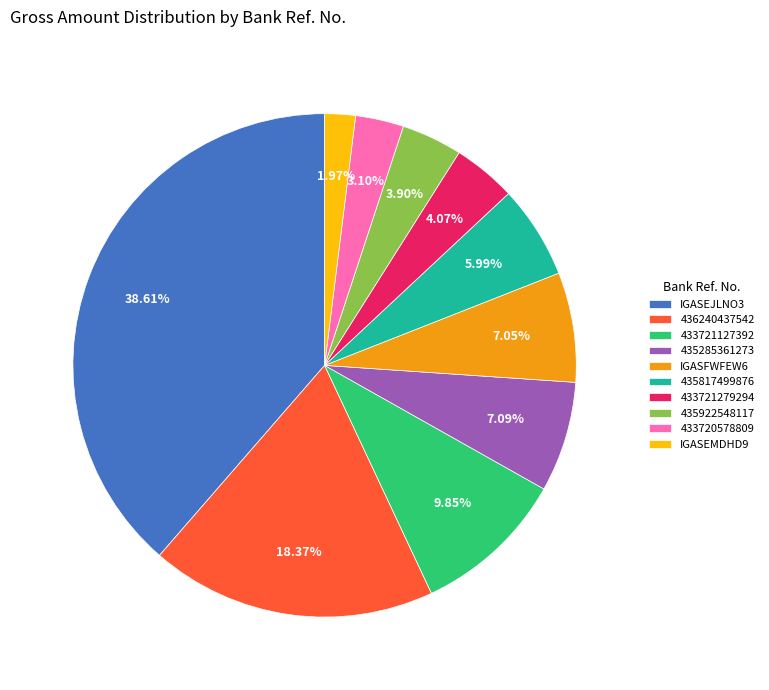

Combined, do 435285361273 and 433720578809 account for over 50%?

No